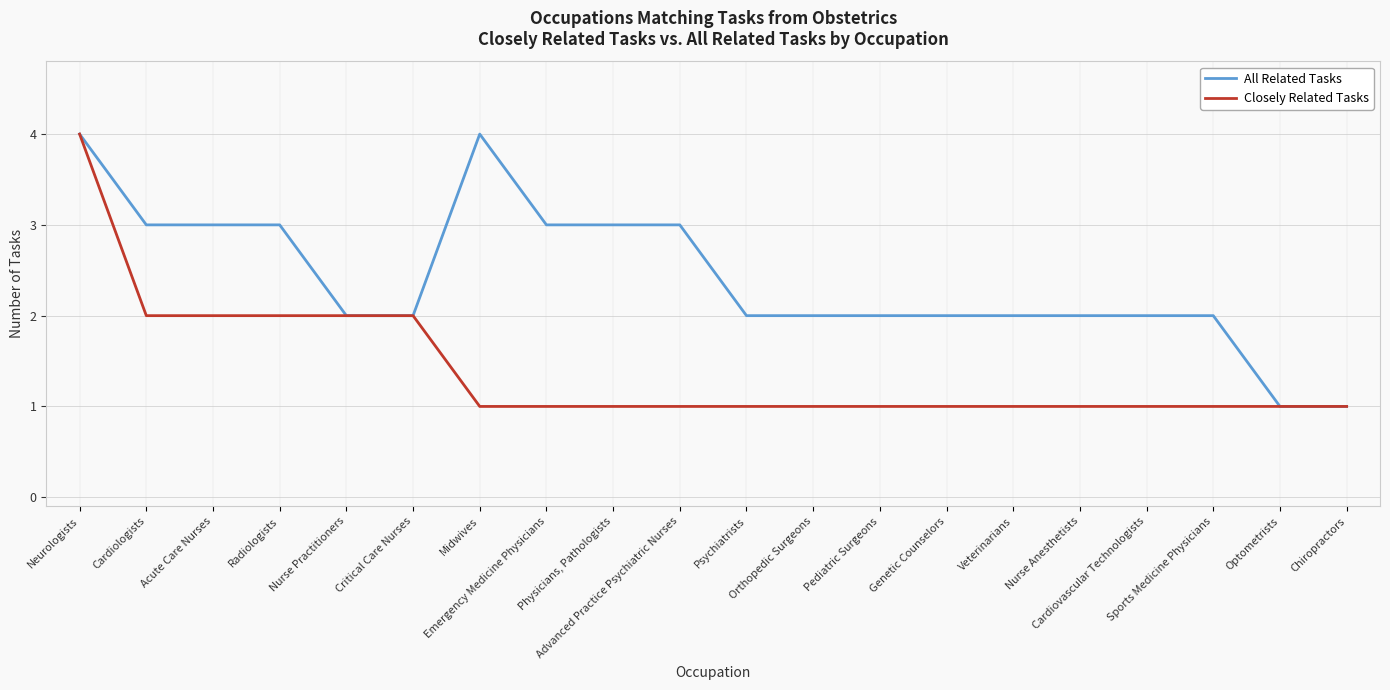

Which series has the largest total across all categories?

All Related Tasks